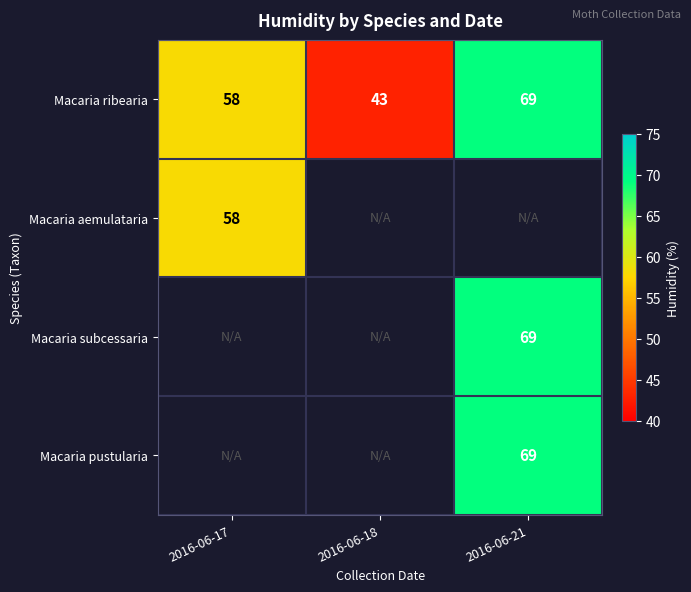

Which category has the highest value in the Macaria ribearia series?

2016-06-21